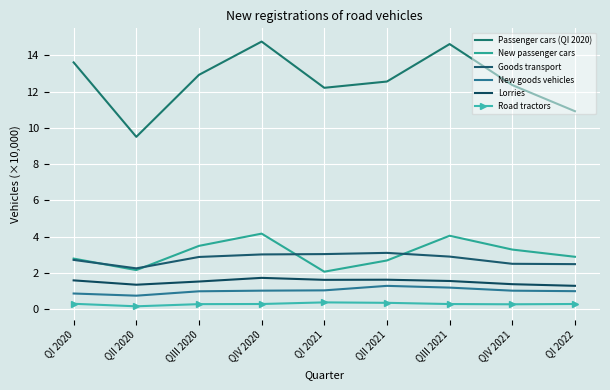

What are all the series names shown in the legend?

Passenger cars (QI 2020), New passenger cars, Goods transport, New goods vehicles, Lorries, Road tractors